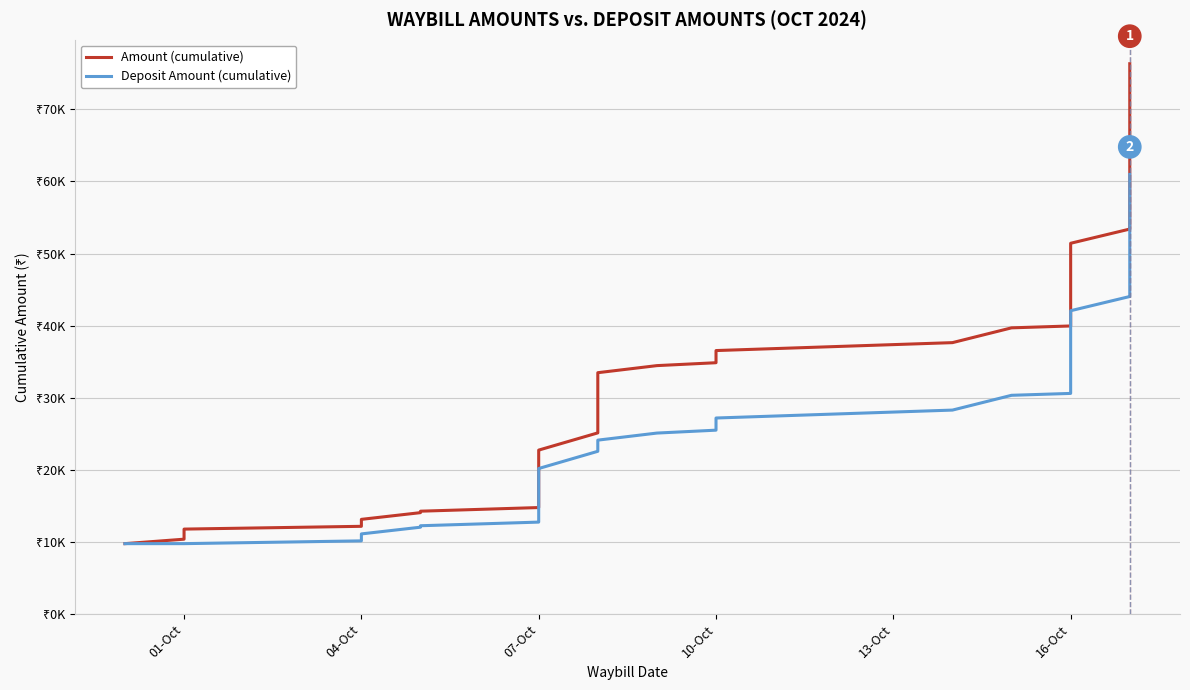

Rank the series by their maximum value, from highest to lowest.

Amount (cumulative), Deposit Amount (cumulative)